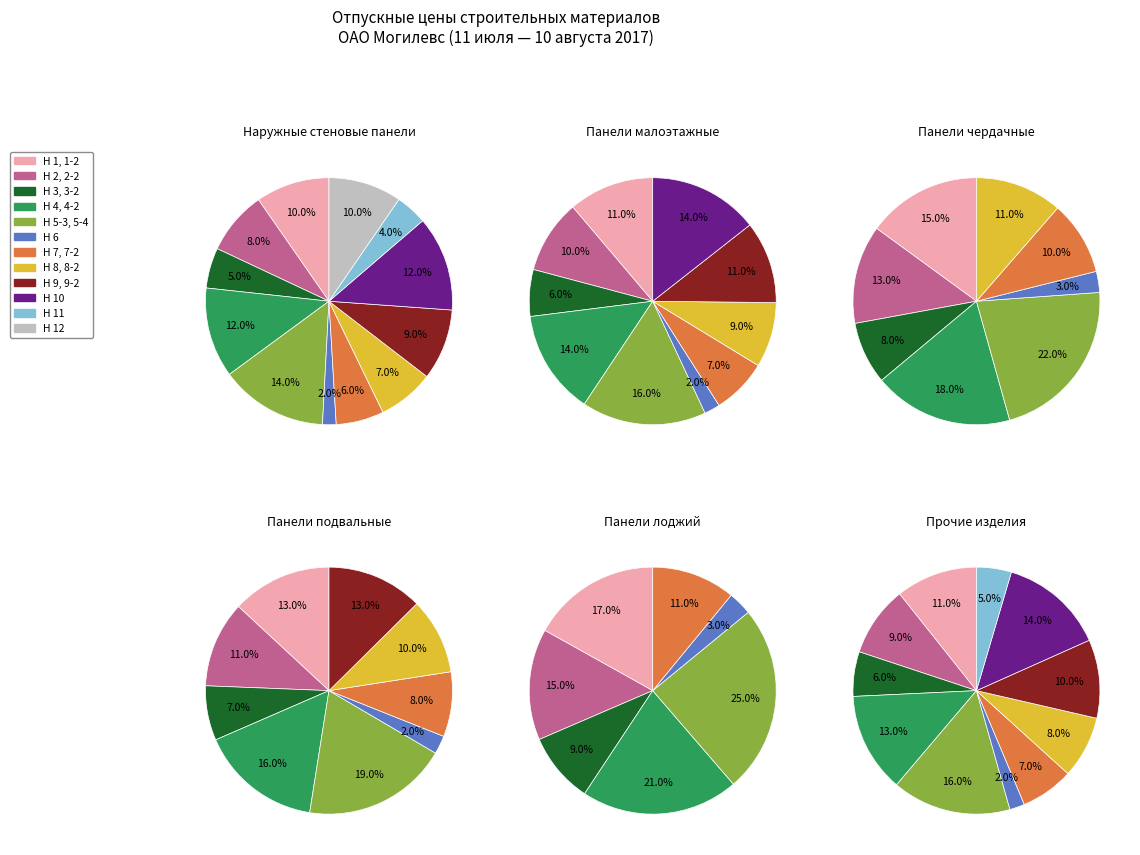

Is it true that Н 6 is 1% of the pie?

False